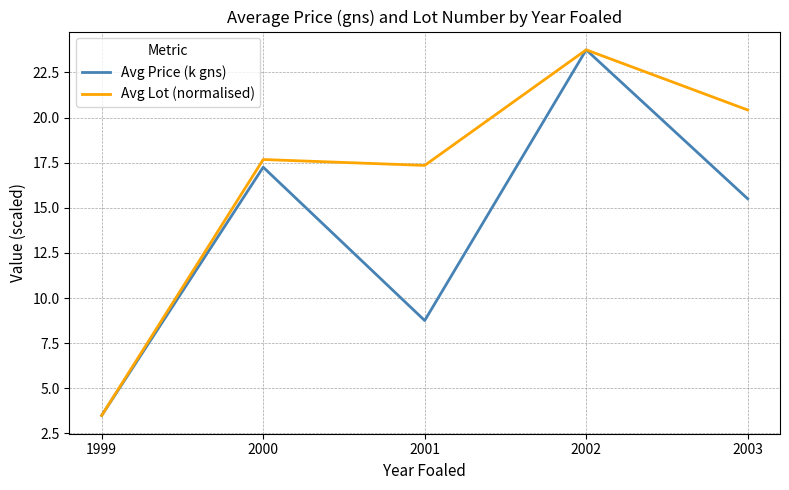

The value of Avg Price (k gns) at 2002 is 11.4. True or false?

False